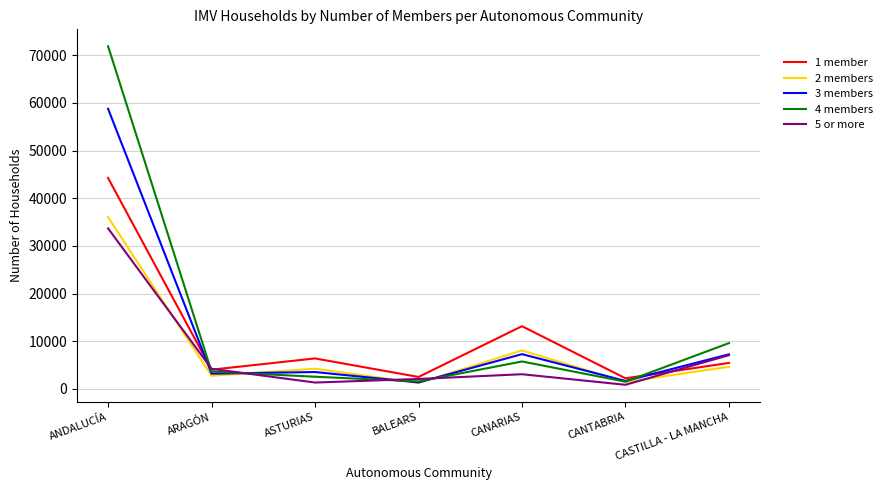

What is the difference between the highest and lowest values at CASTILLA - LA MANCHA?

4974